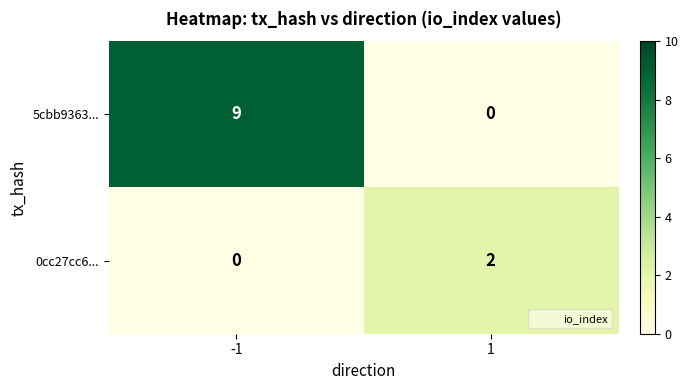

What is the difference between the 5cbb9363... values at 1 and -1?

9